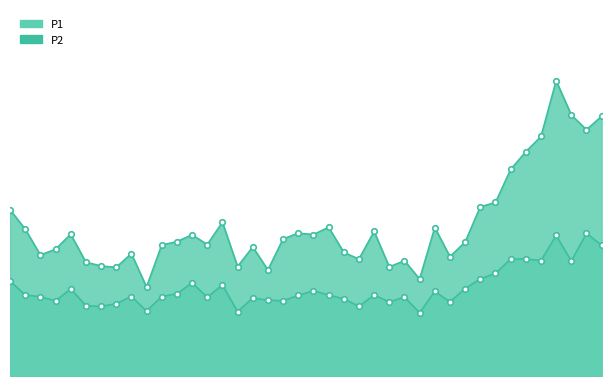

At which category does P2 reach its first local valley?

3